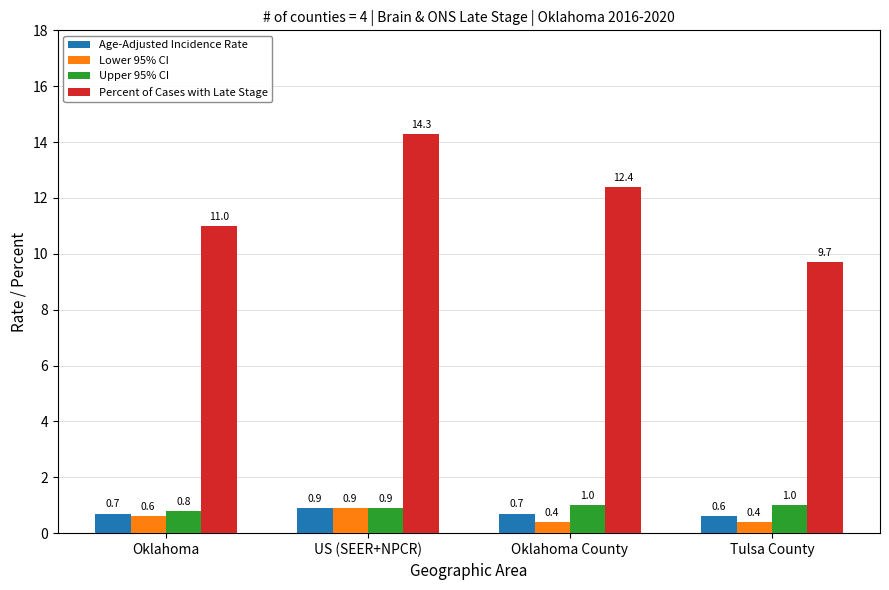

The value of Upper 95% CI at US (SEER+NPCR) is 0.3. True or false?

False